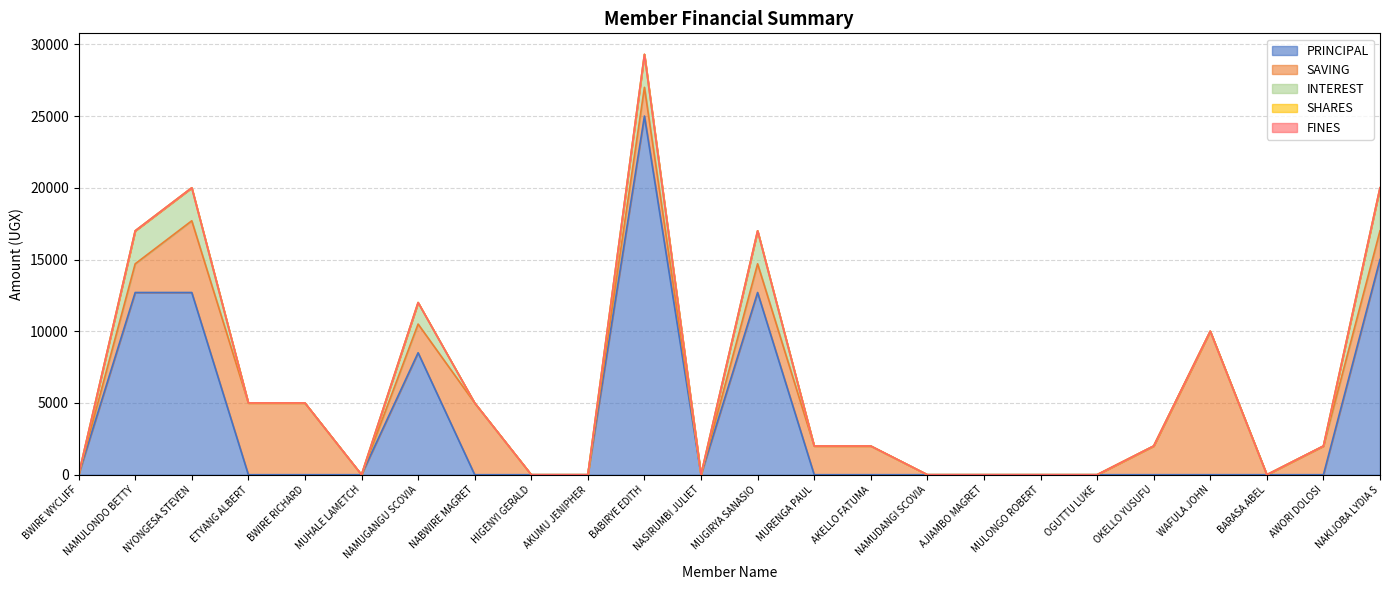

Between NYONGESA STEVEN and AKUMU JENIPHER, which is larger?

NYONGESA STEVEN